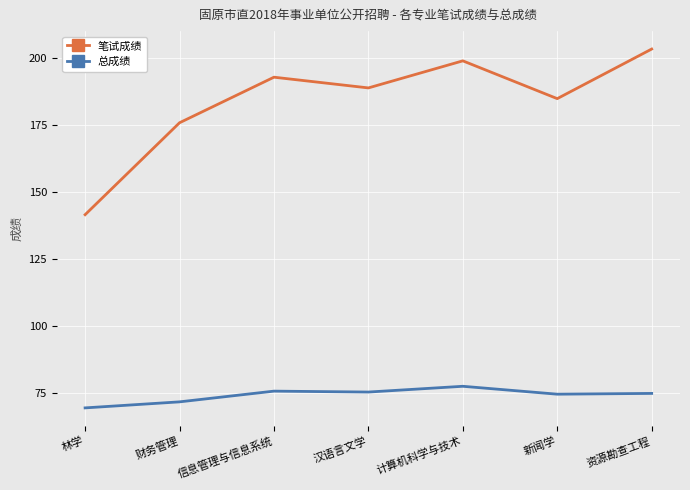

The 笔试成绩 series shows 193.0 at 信息管理与信息系统. True or false?

True